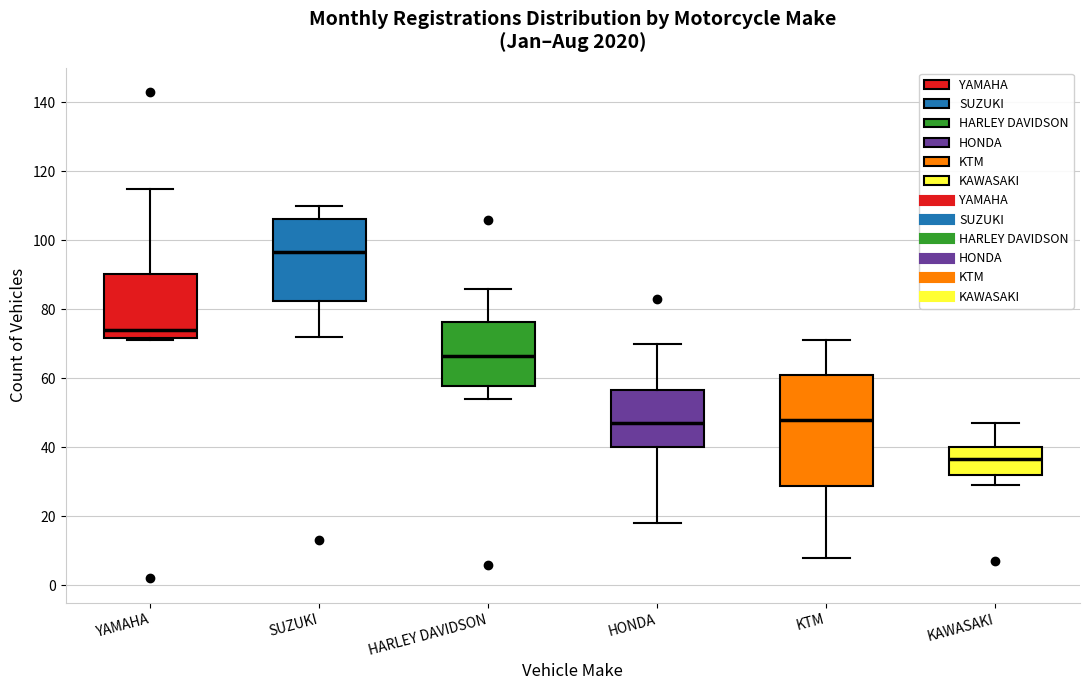

Reading left to right, read every box against the y-axis: the position of its median line, the range the box covers, and the ends of its whiskers. The values are not printed on the chart, so give them approximately, as read against the axis.

YAMAHA: median 74, box 72 to 90, whiskers 72 (just below the box's lower edge) to 116
SUZUKI: median 96, box 82 to 106, whiskers 72 to 110
HARLEY DAVIDSON: median 66, box 58 to 76, whiskers 54 to 86
HONDA: median 48, box 40 to 56, whiskers 18 to 70
KTM: median 48, box 28 to 62, whiskers 8 to 72
KAWASAKI: median 36, box 32 to 40, whiskers 30 to 48